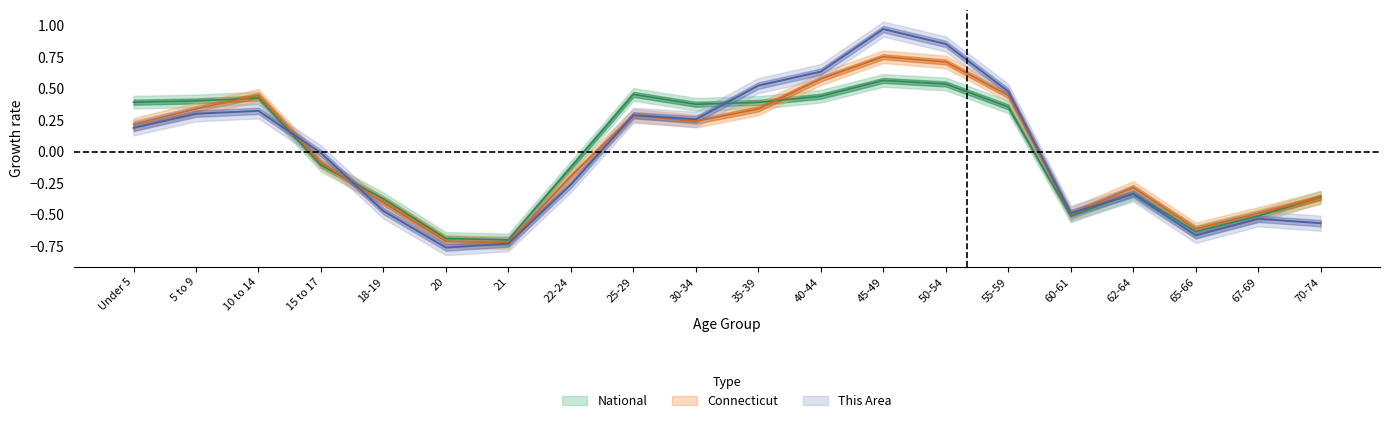

Between 18-19 and 67-69, which series saw the biggest shift?

National